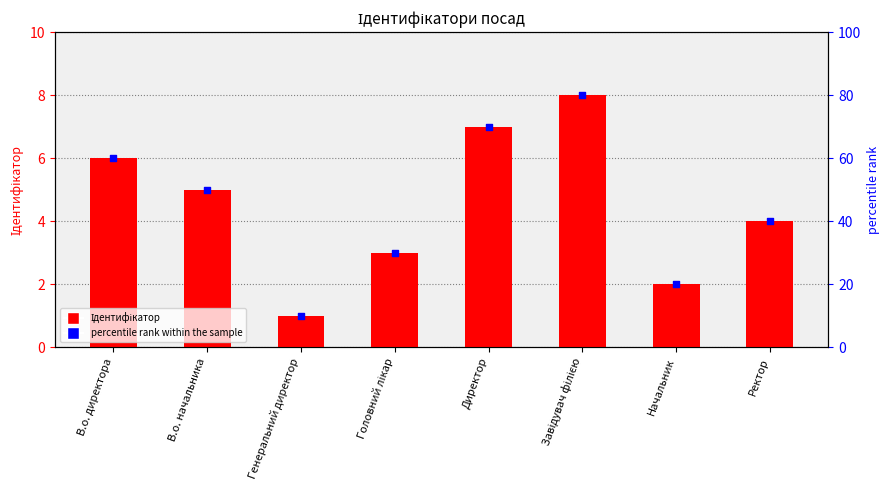

At how many categories does at least one series exceed 47?

4